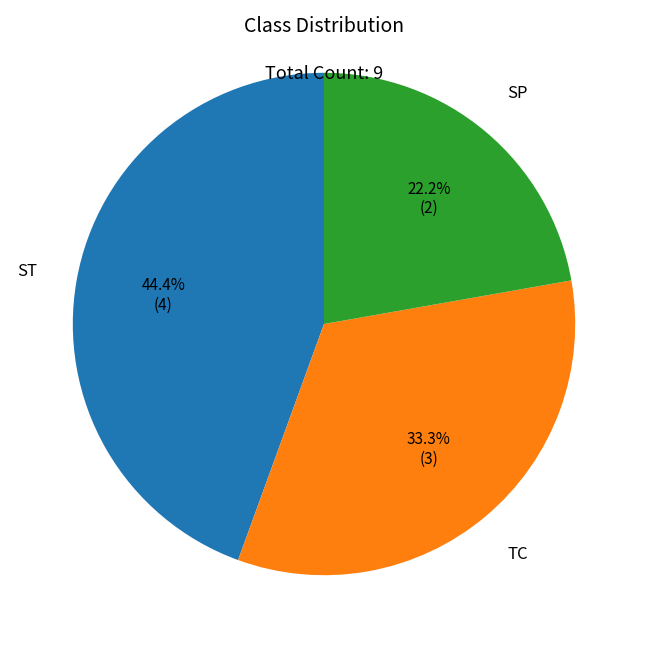

Is there any slice that represents more than half of the pie?

No